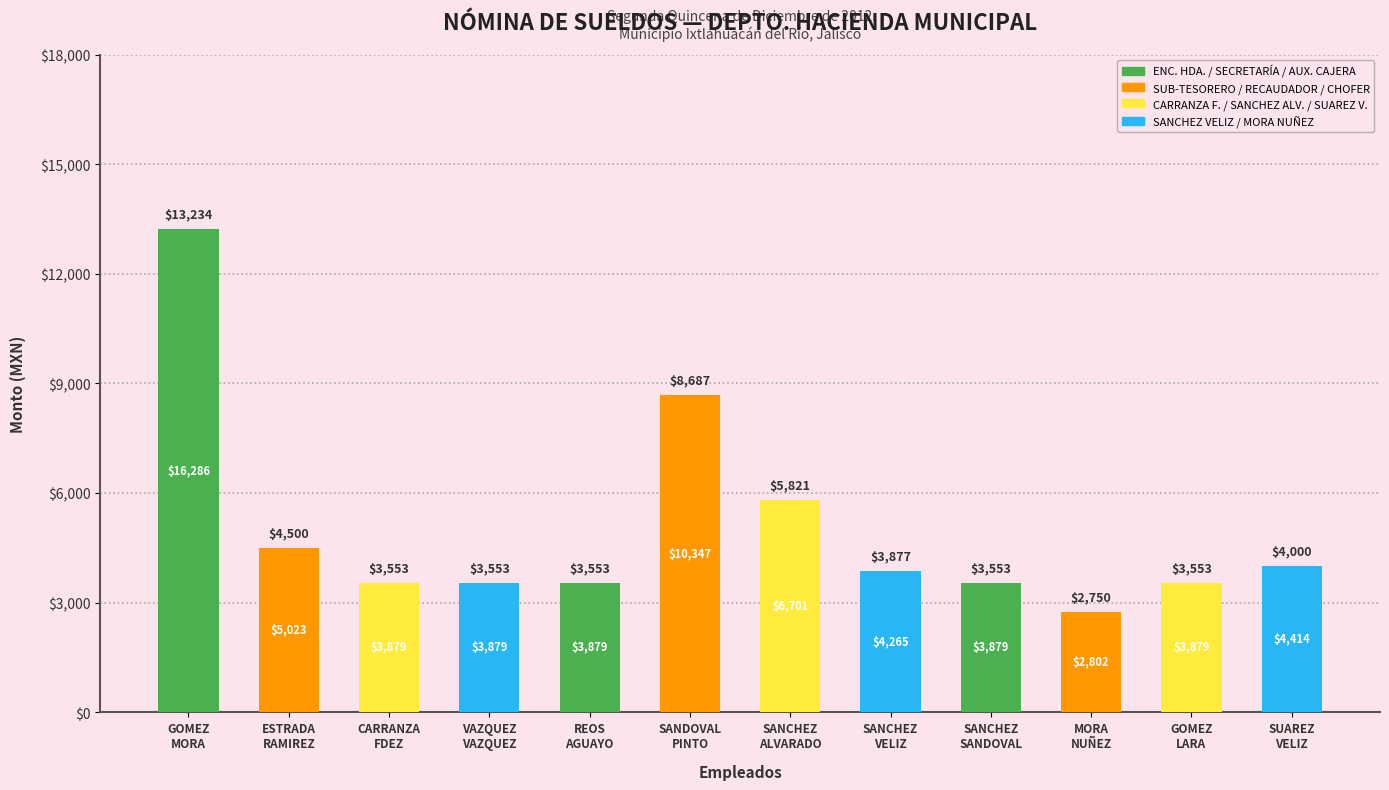

The chart shows a value of 1458 at GOMEZ
LARA. True or false?

False